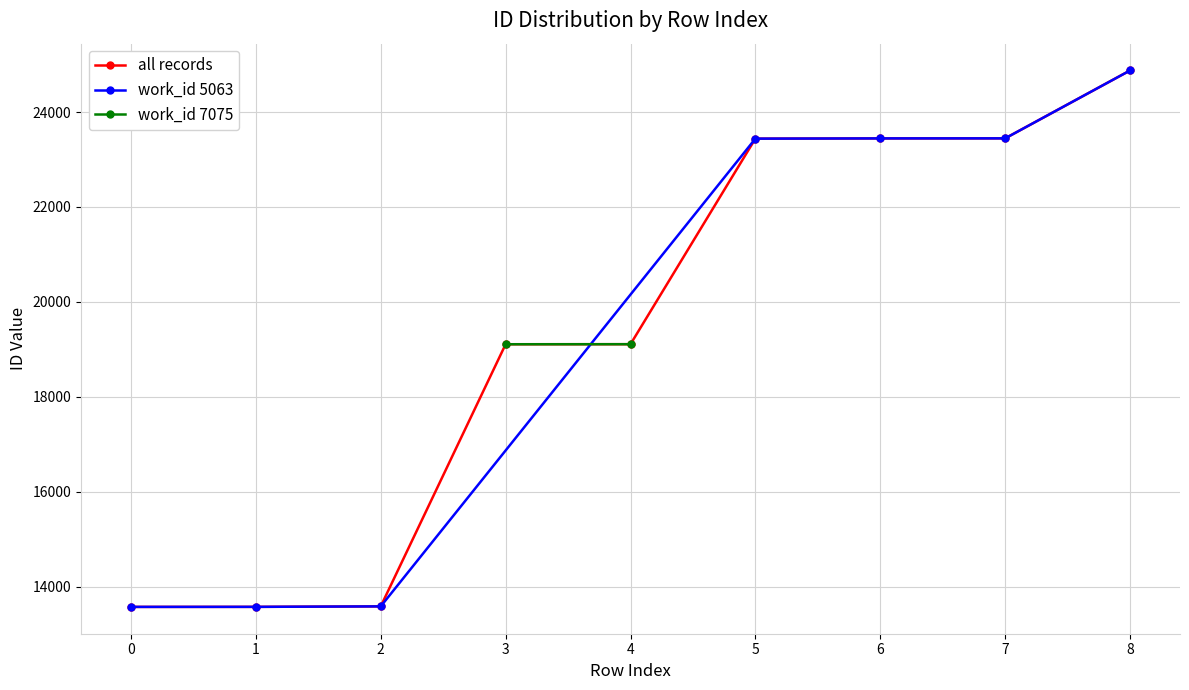

What is the value of the all records point at the 2nd from the left?

13574